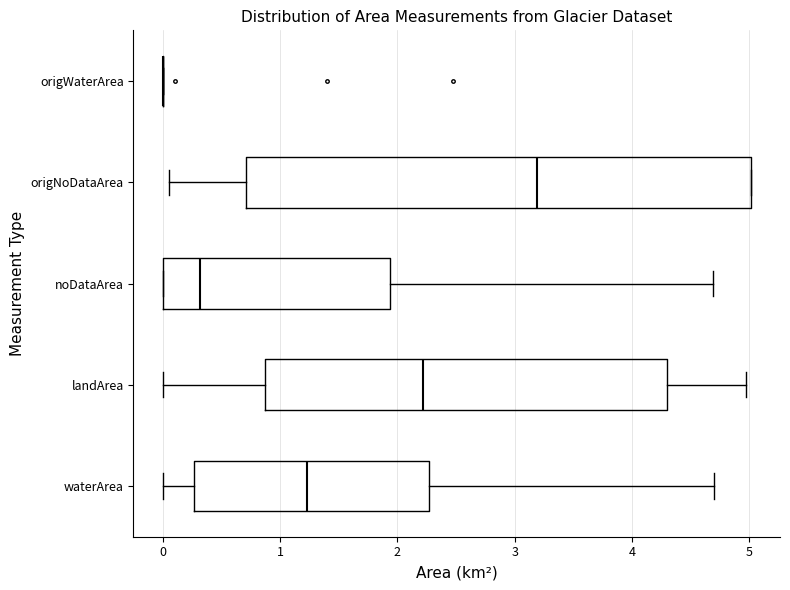

Comparing the boxes themselves (not the whiskers), which one is the widest?

origNoDataArea